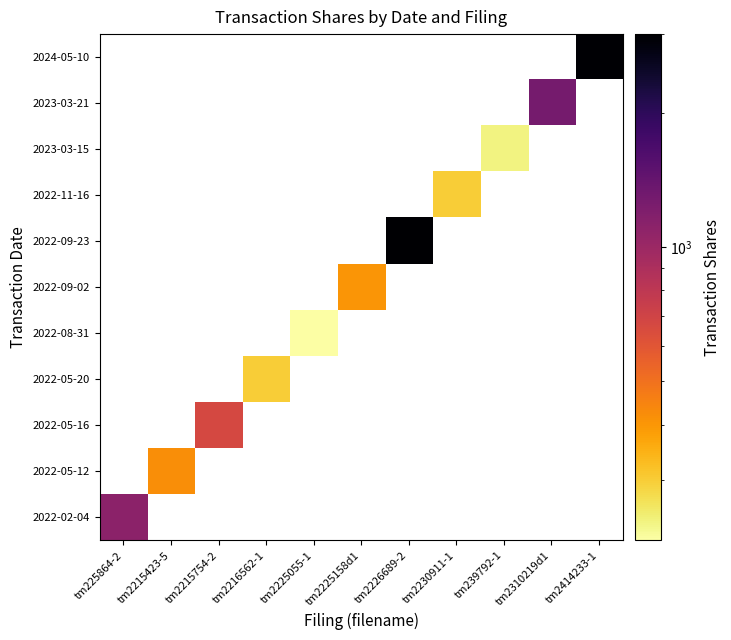

What is the difference between the highest and lowest values at tm2225158d1?

404